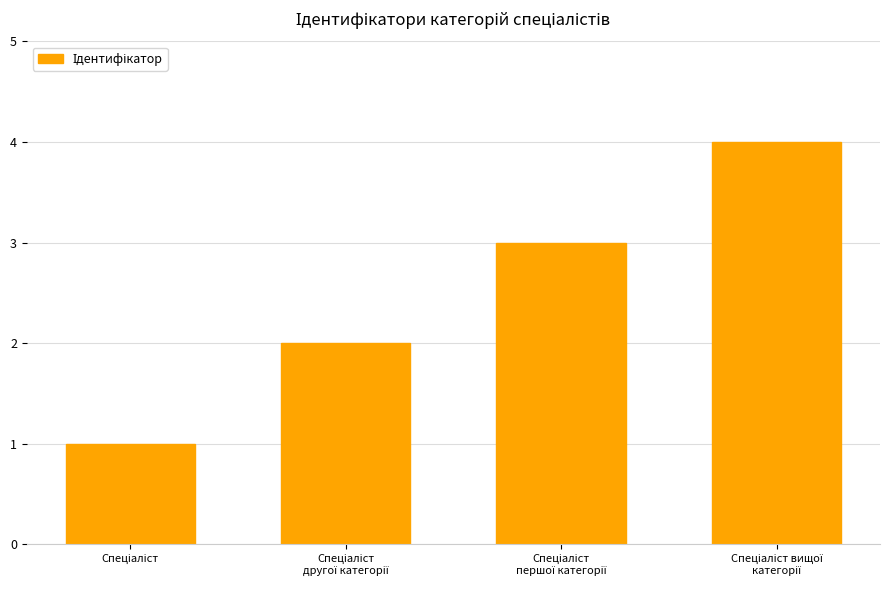

What is the difference between the maximum and minimum values?

3